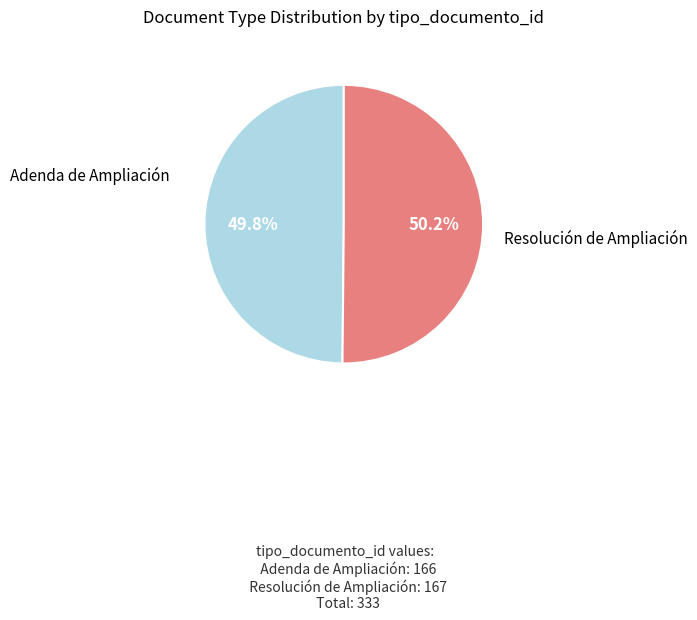

Is there a majority slice in this chart?

Yes